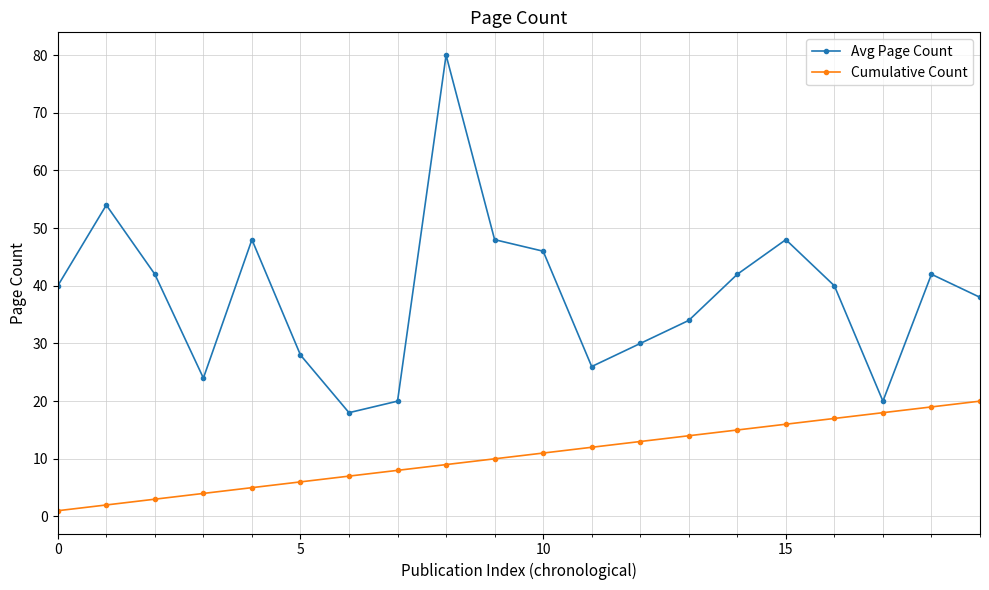

What is the value of the Cumulative Count point at the 4th from the left?

4